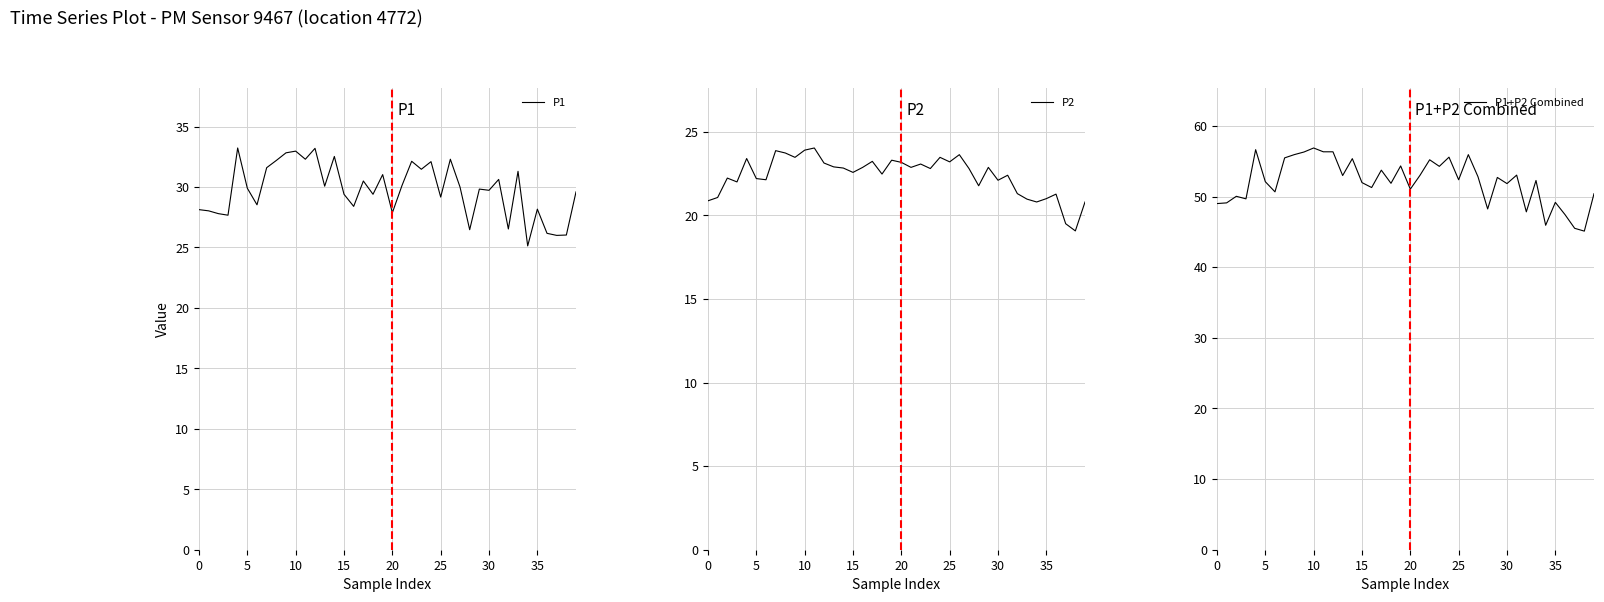

Which series changed the most between 19 and 31?

P1+P2 Combined